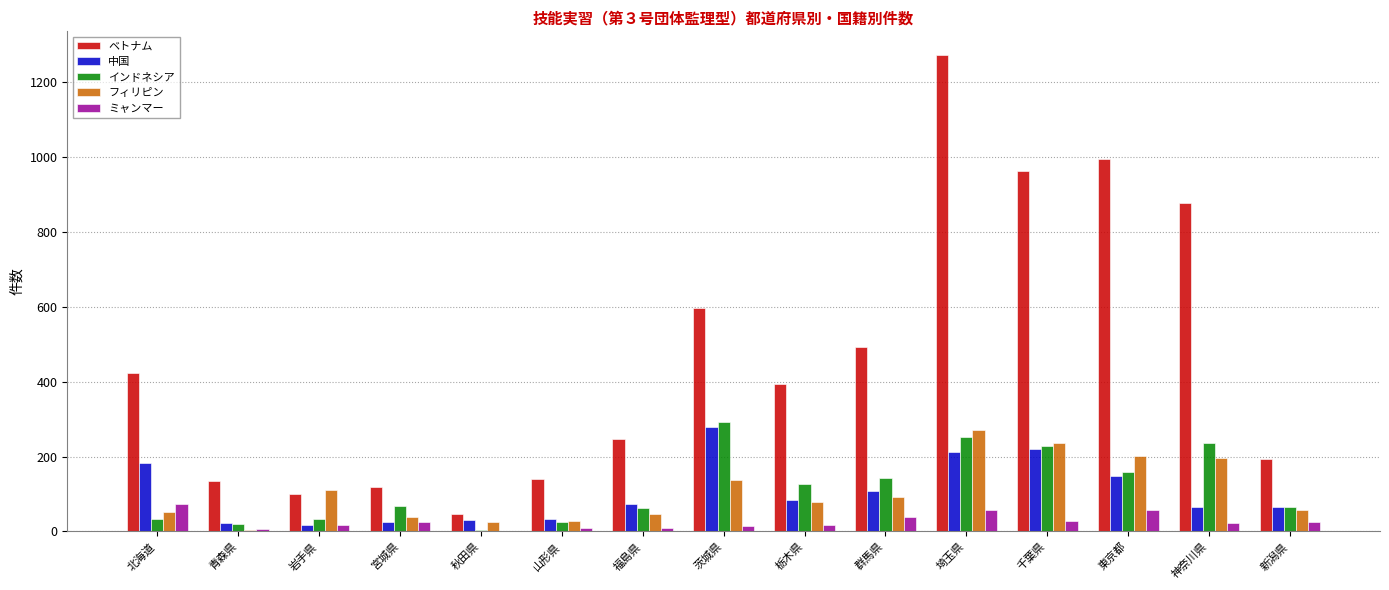

Is the value of 中国 at 岩手県 greater than the value of インドネシア at 新潟県?

No